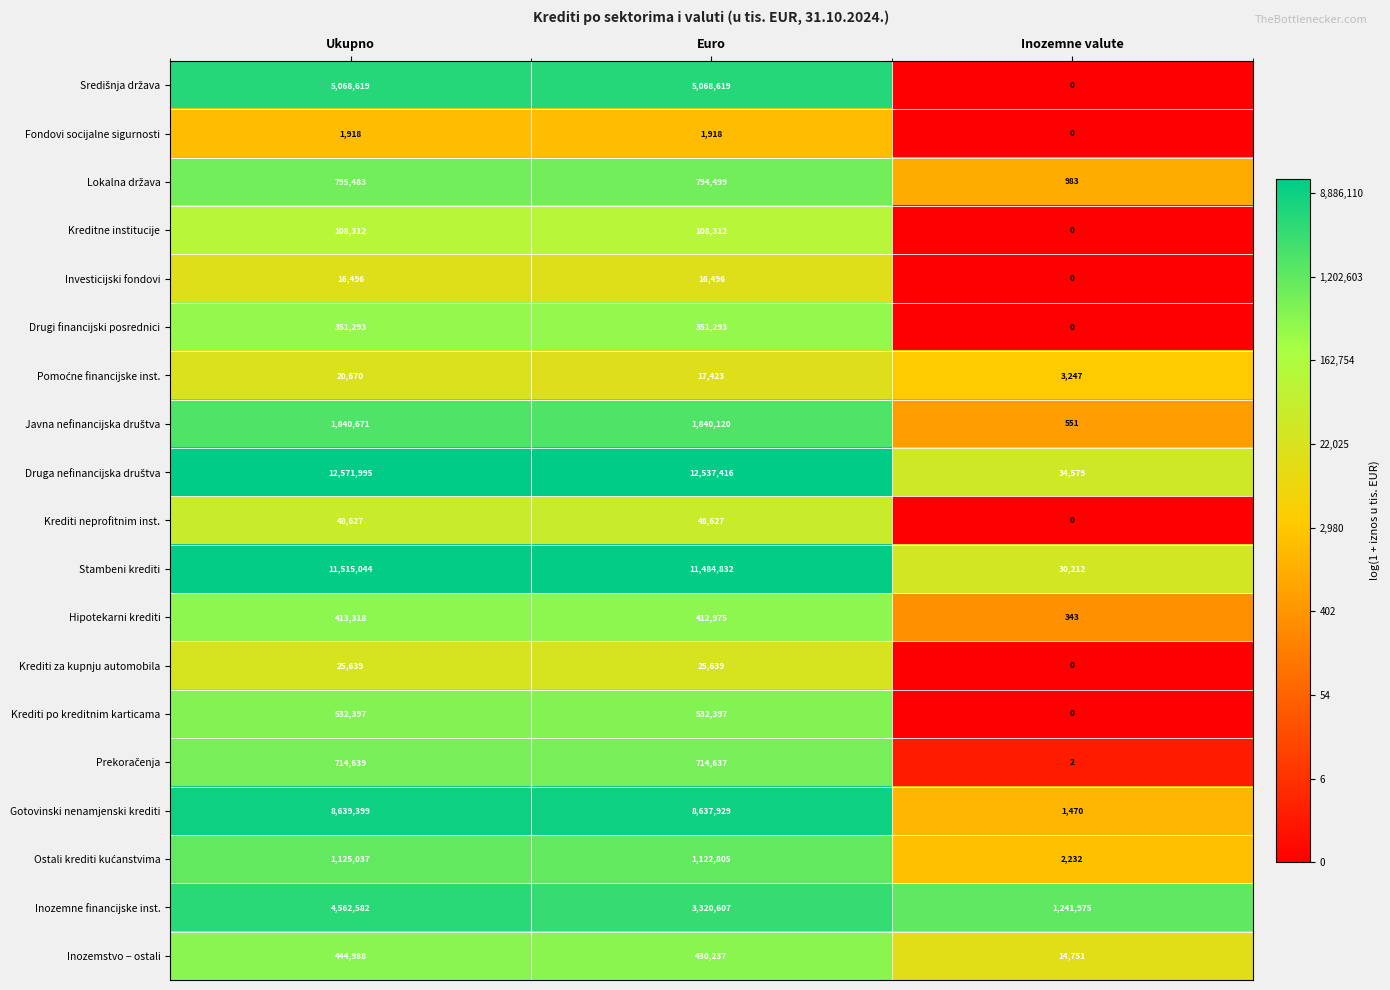

The value of Krediti neprofitnim inst. at Ukupno is 48627. True or false?

True